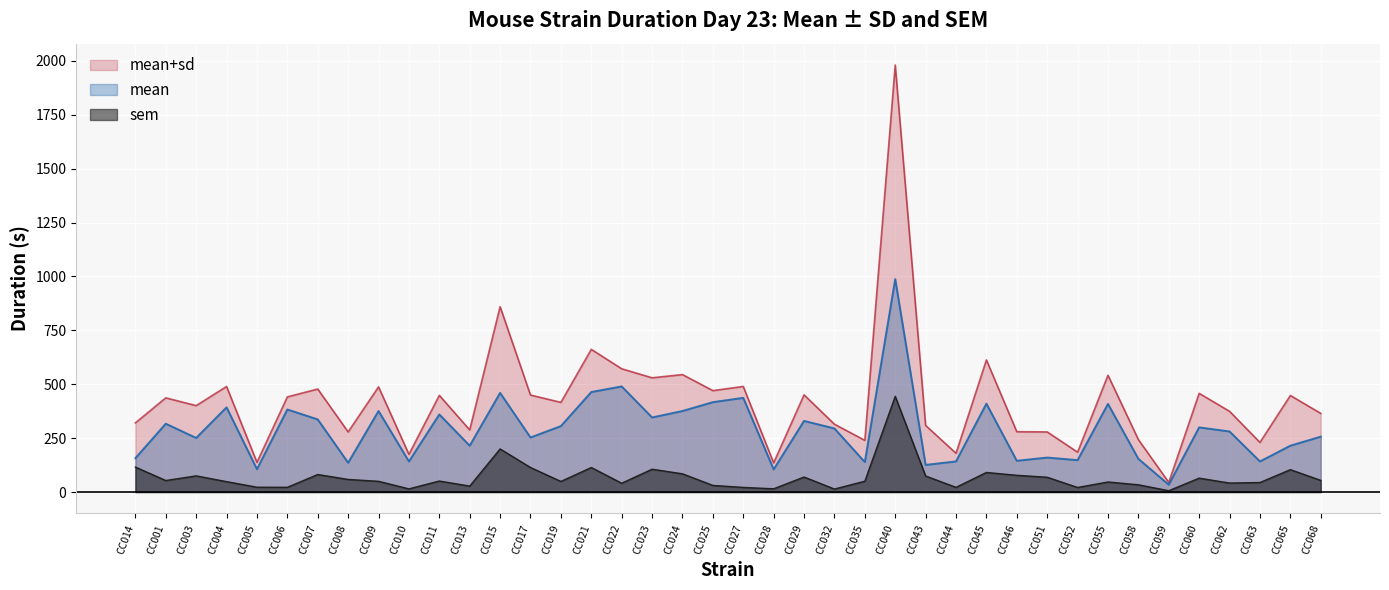

What is the value of the mean point at the 35th from the left?

34.0